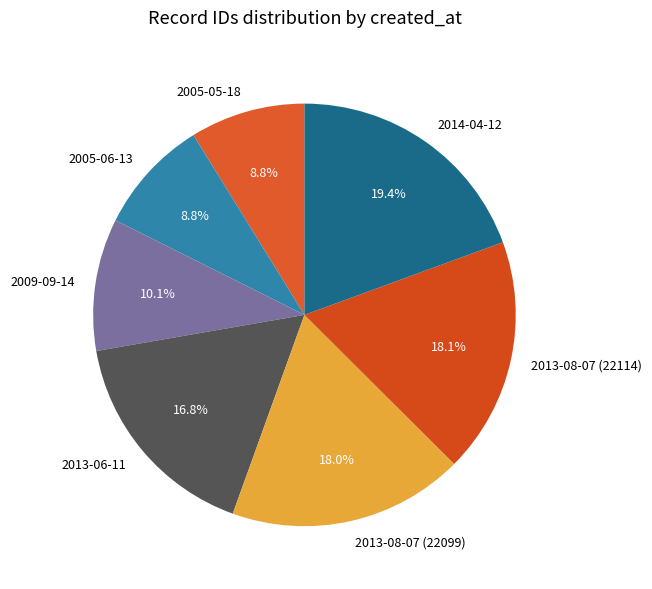

How many segments does this pie chart have?

7